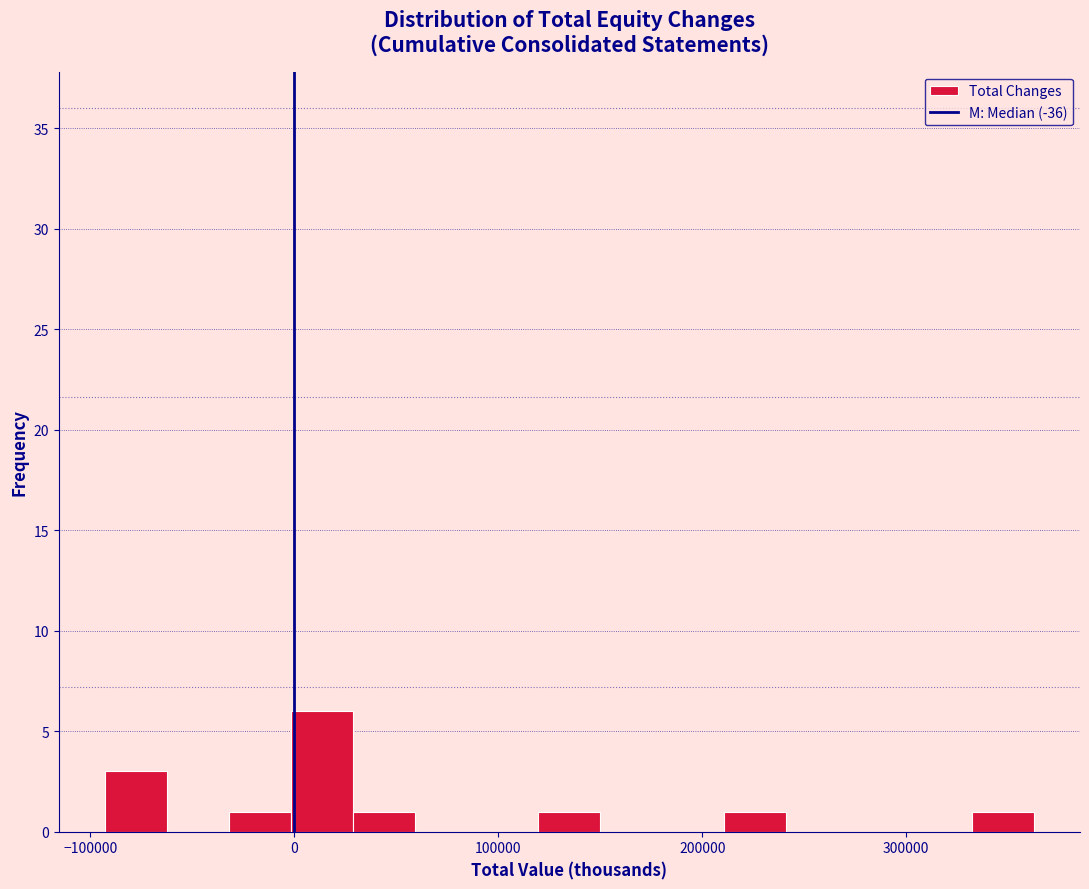

Read against the x-axis, roughly where is the centre of the tallest bar?

10000